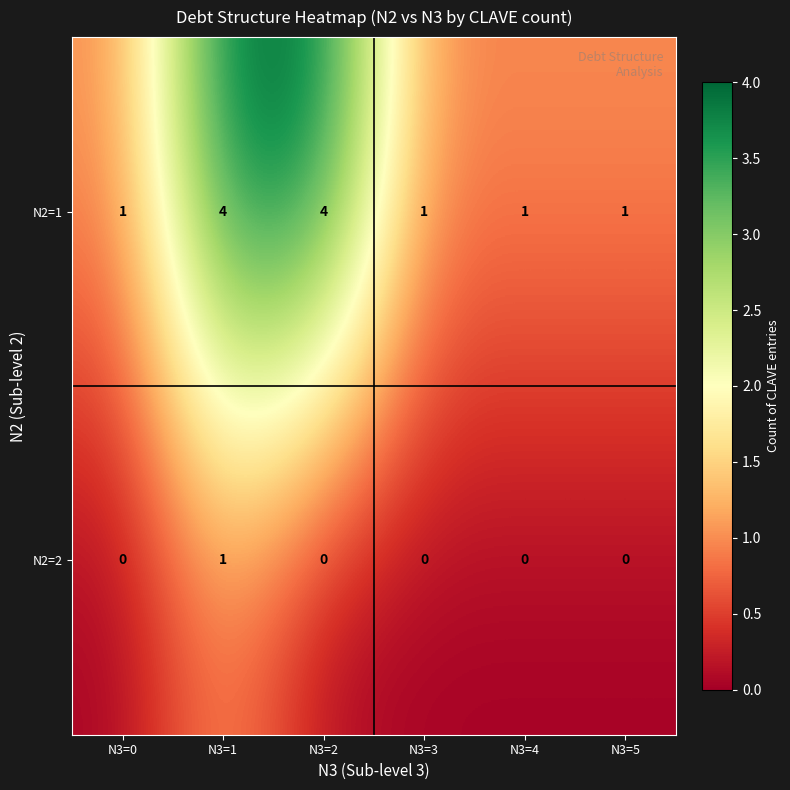

What is the total value across all series at N3=0?

1